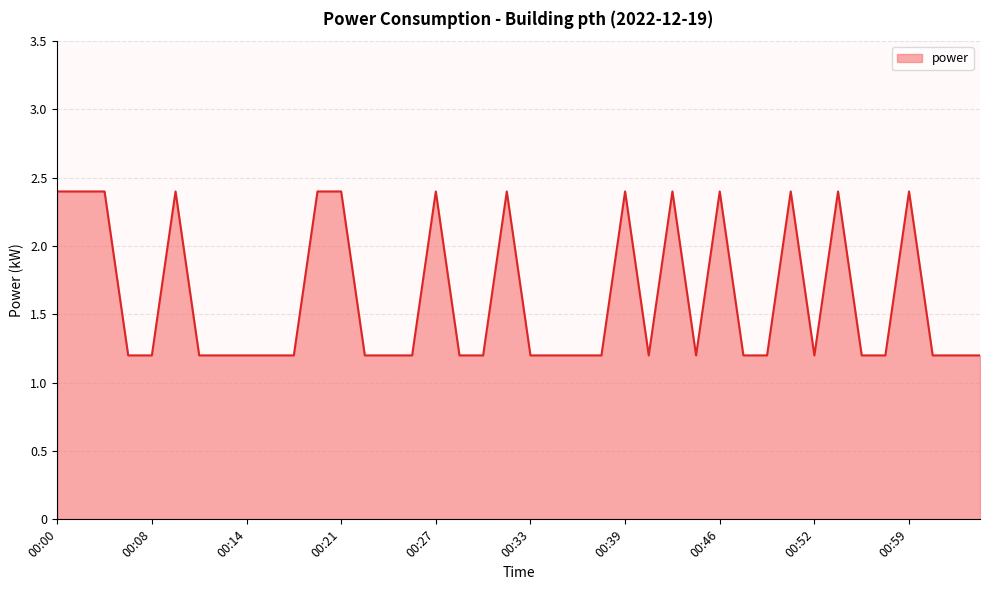

What is the greatest value displayed?

2.4